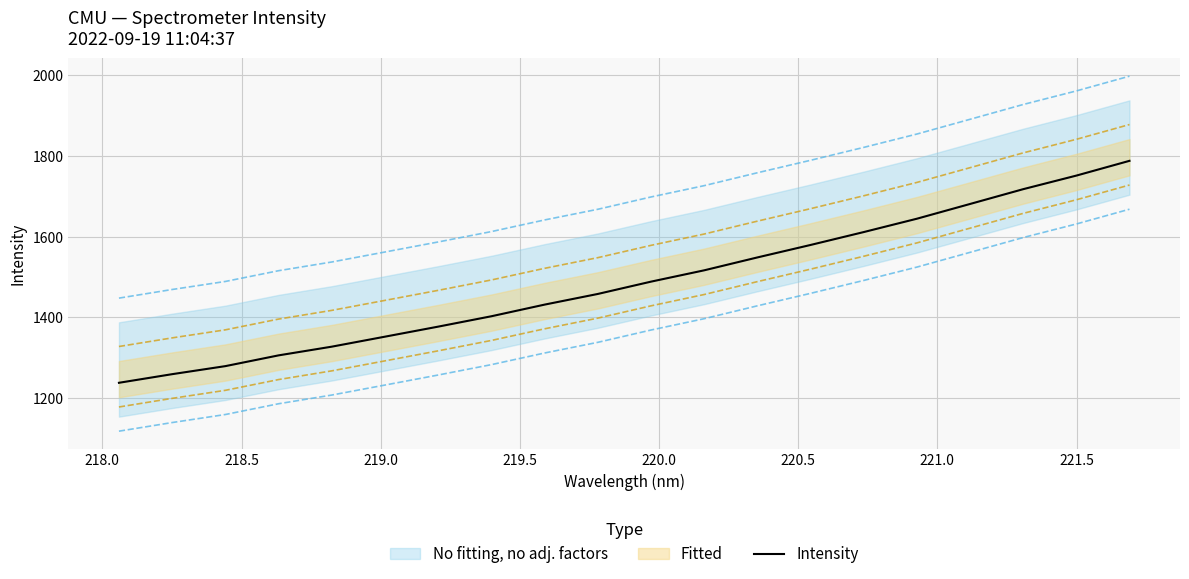

Does the chart display data point markers on the line(s)?

No